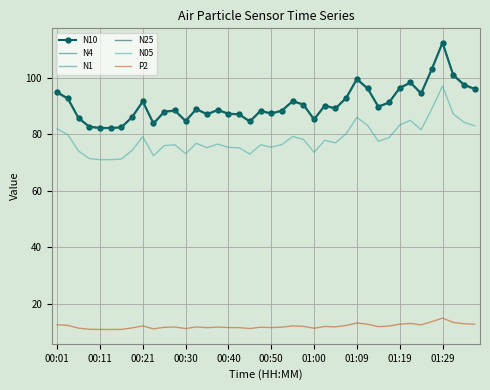

How many data points in N4 are above 89?

20